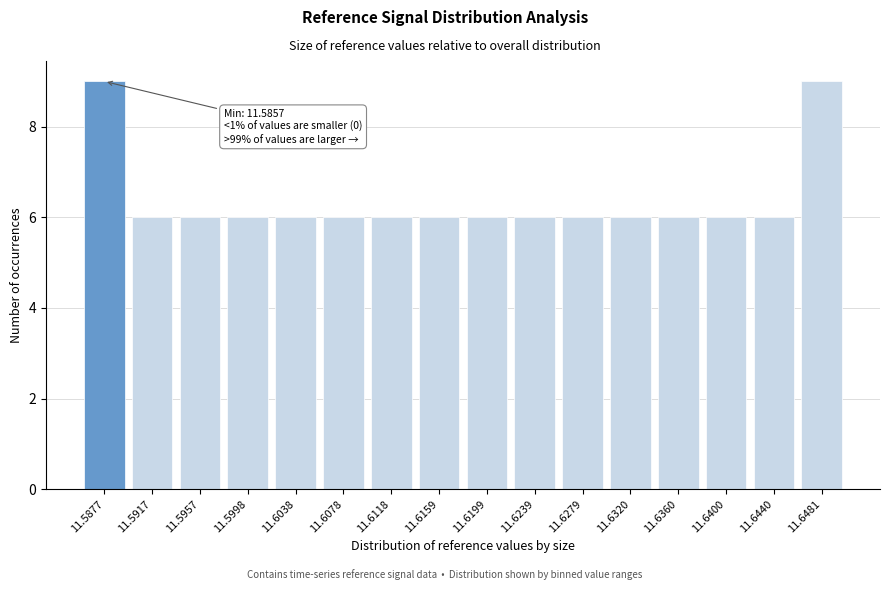

Reading left to right, transcribe all the data shown in this chart.

11.5877=9	11.5917=6	11.5957=6	11.5998=6	11.6038=6	11.6078=6	11.6118=6	11.6159=6	11.6199=6	11.6239=6	11.6279=6	11.6320=6	11.6360=6	11.6400=6	11.6440=6	11.6481=9